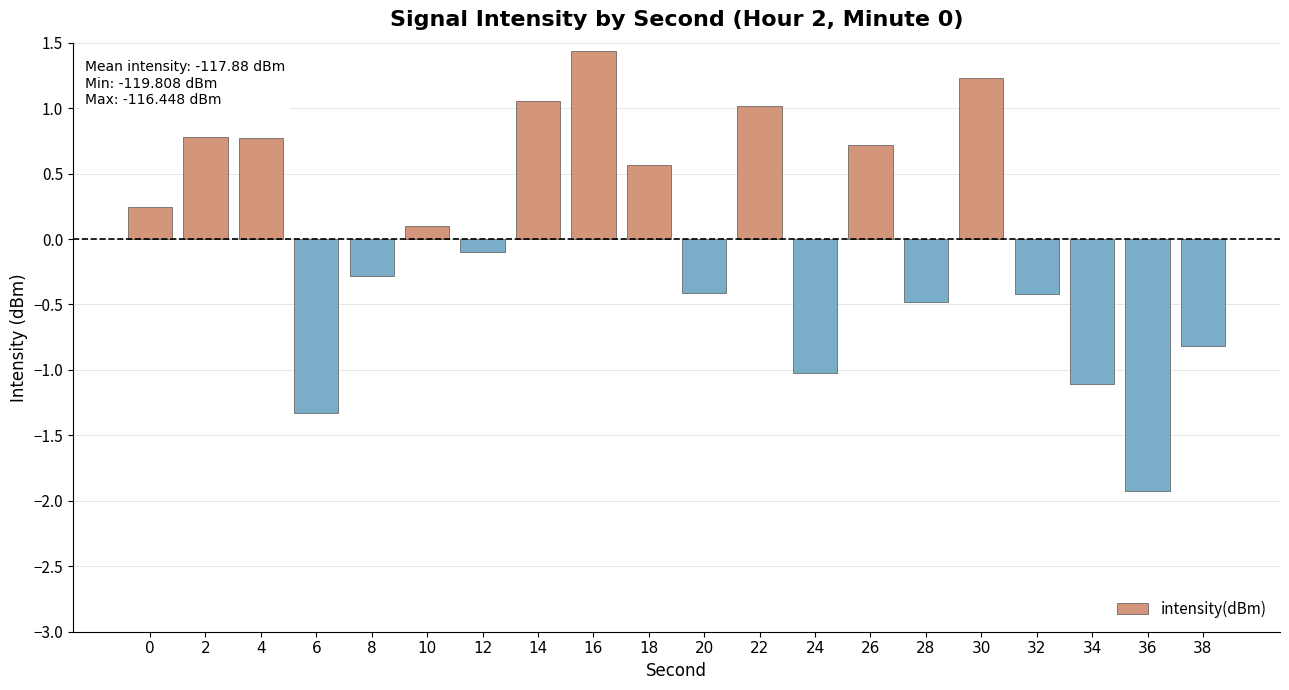

What is the sum of the values at 20 and 18?

0.1